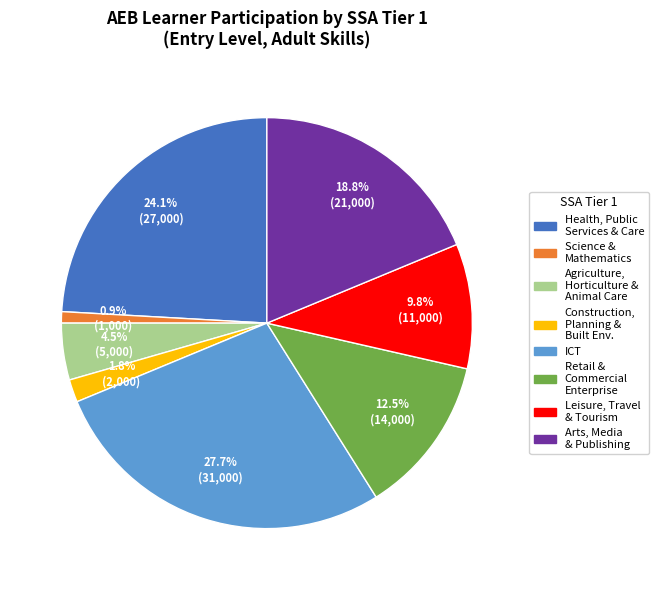

Is there any slice that represents more than half of the pie?

No